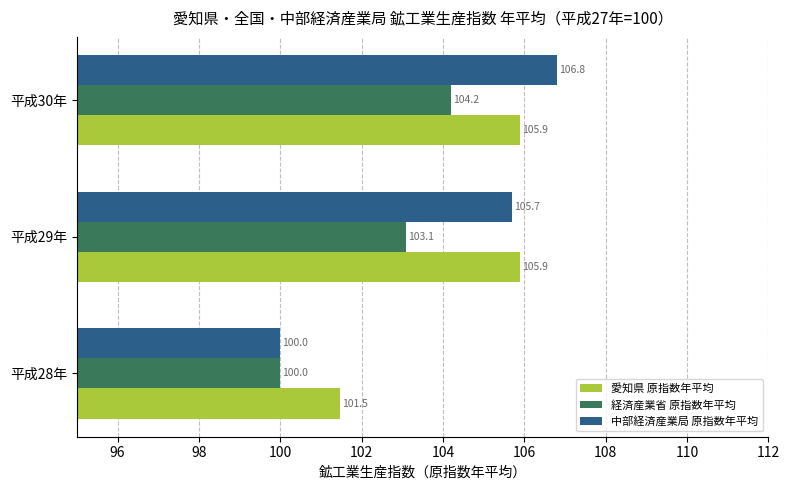

What is the highest value of the 中部経済産業局 原指数年平均 series?

106.8